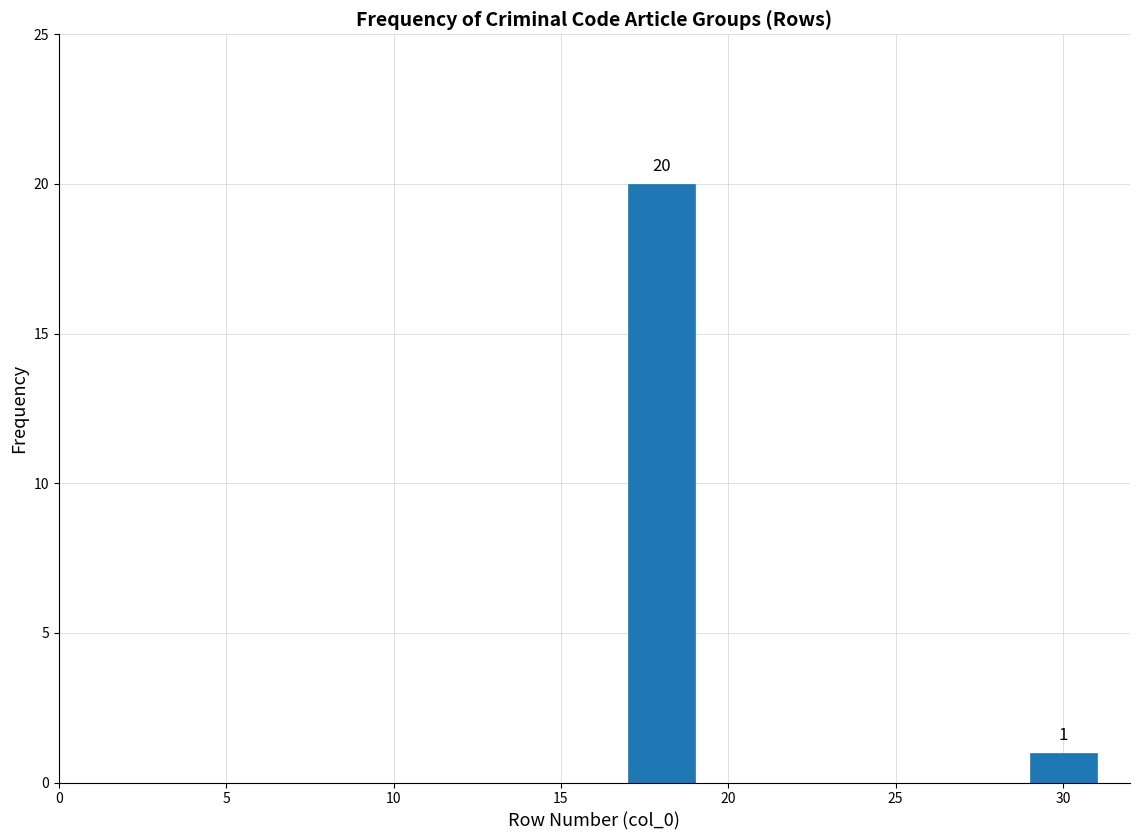

Over which range of the x-axis is the bar tallest?

17 to 19